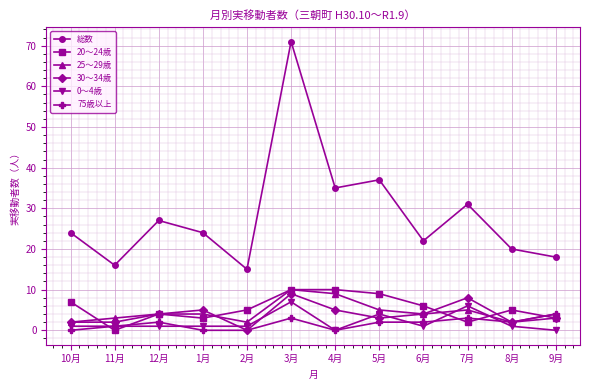

Reading left to right, extract all data points from this chart.

総数: 24	16	27	24	15	71	35	37	22	31	20	18
20〜24歳: 7	0	4	3	5	10	10	9	6	2	5	3
25〜29歳: 2	3	4	4	2	10	9	5	4	5	2	4
30〜34歳: 2	2	4	5	0	9	5	3	4	8	2	3
0〜4歳: 1	1	1	1	1	7	0	4	1	6	1	0
75歳以上: 0	1	2	0	0	3	0	2	2	3	2	4